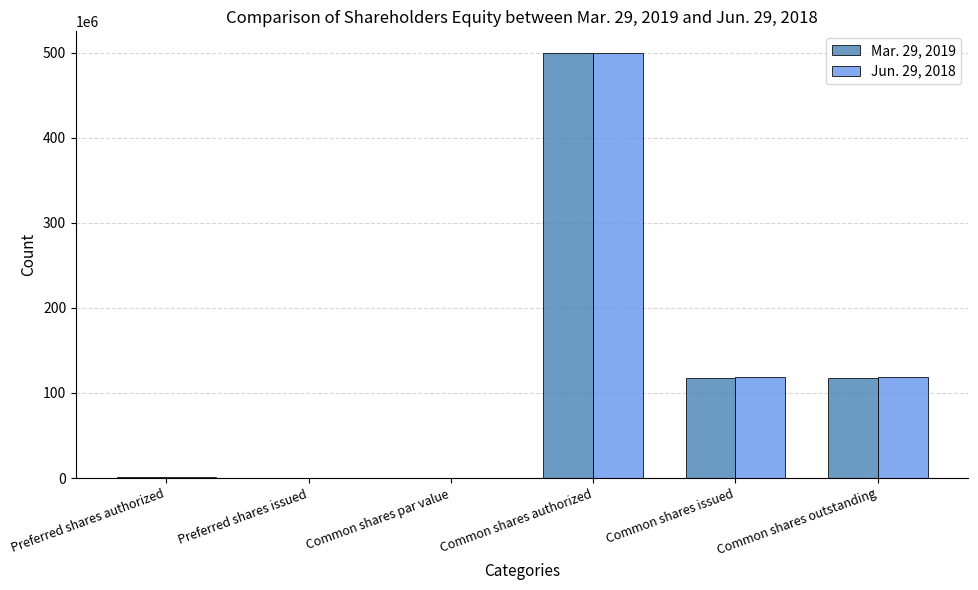

How many data points does each series have?

6